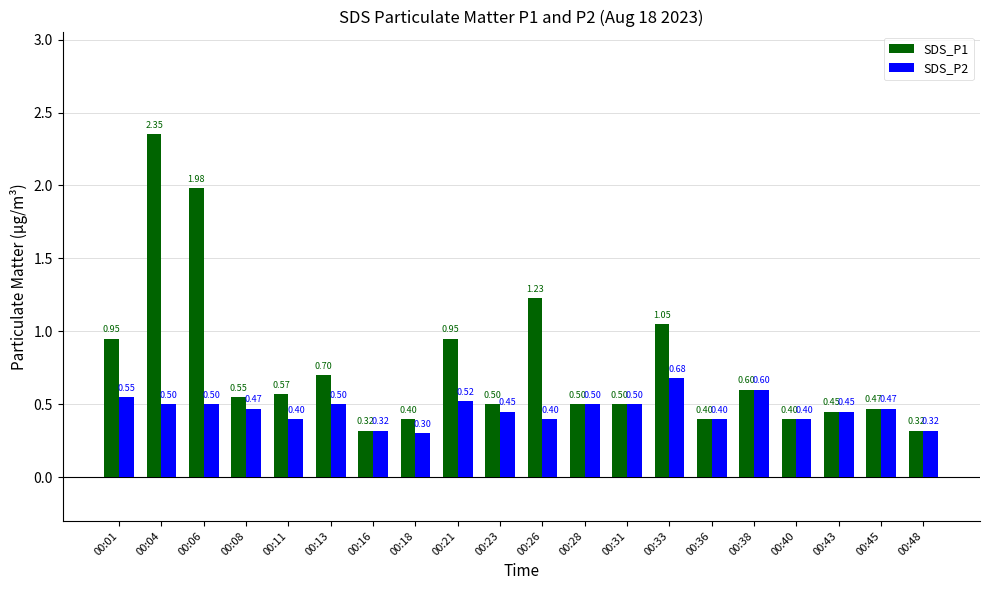

List the series in order of their overall mean, highest first.

SDS_P1, SDS_P2